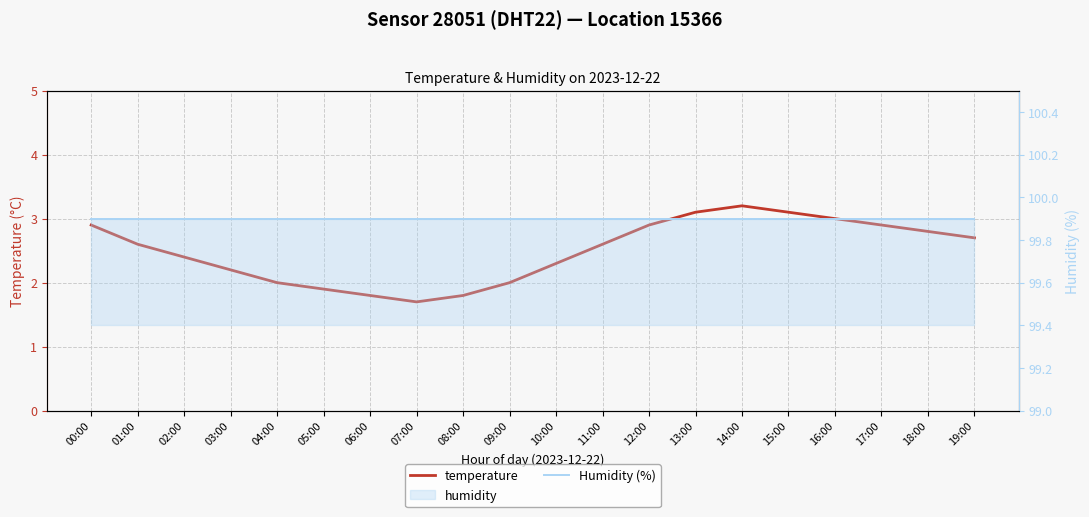

At which category does temperature reach its first local valley?

07:00